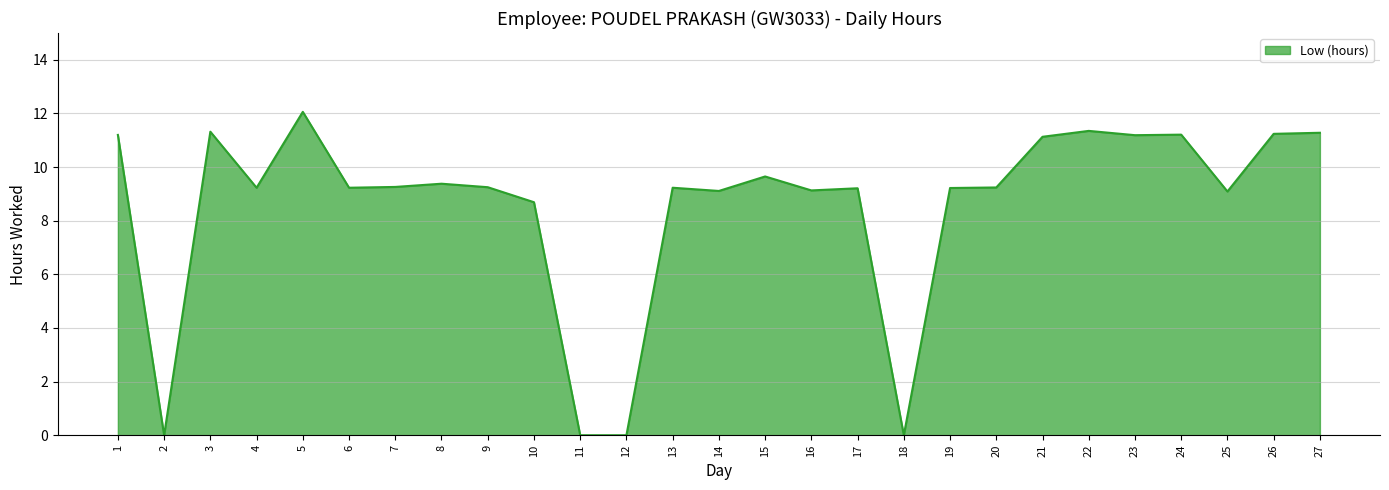

At which label is the value closest to 6?

10